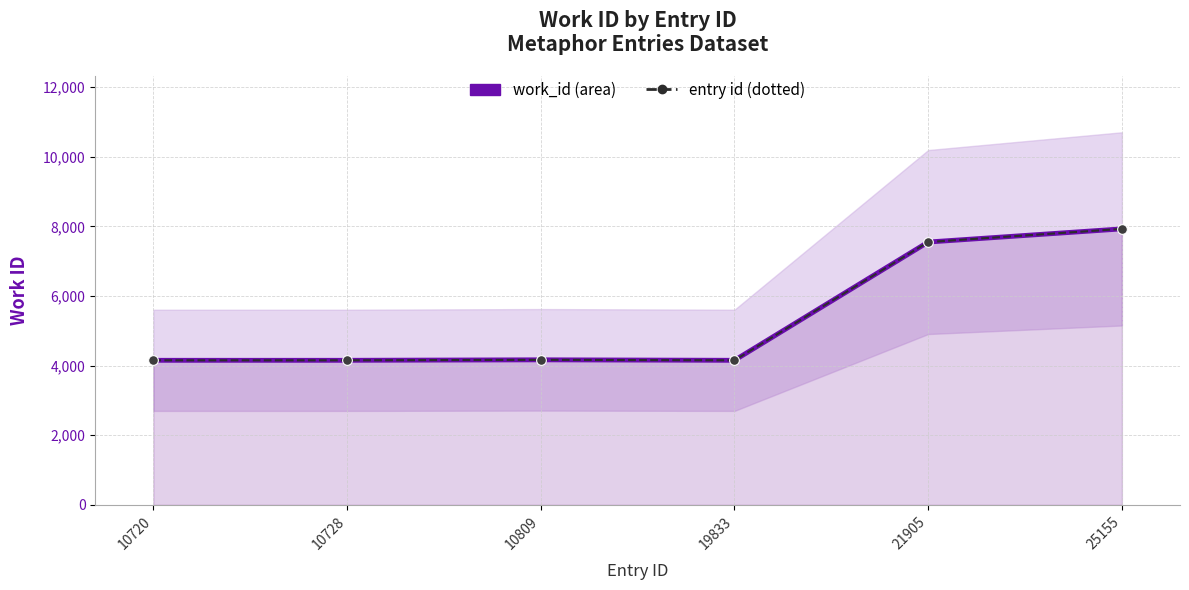

What is the difference between the work_id values at 10728 and 25155?

3776